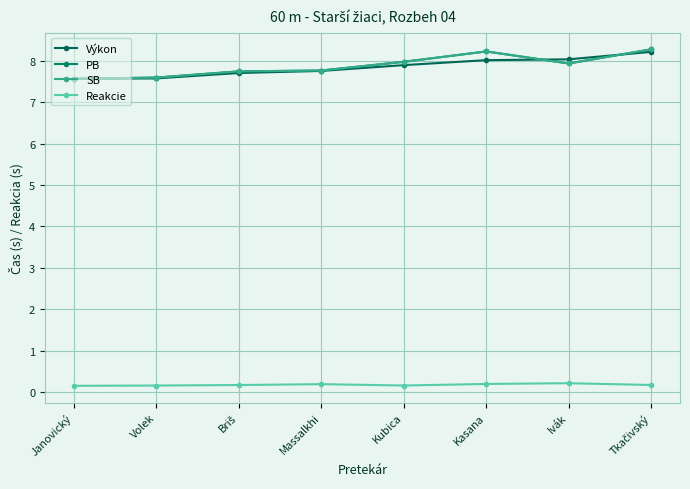

List the series in order of their peak value, highest first.

PB, SB, Výkon, Reakcie